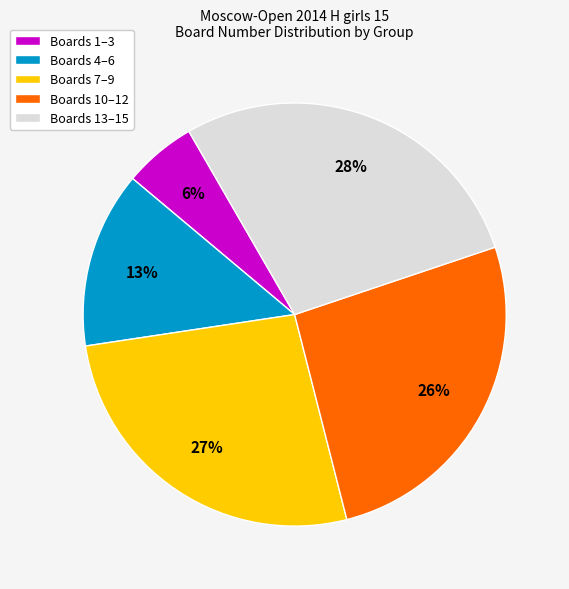

To the nearest percent, what percentage of the pie is Boards 4–6?

13%